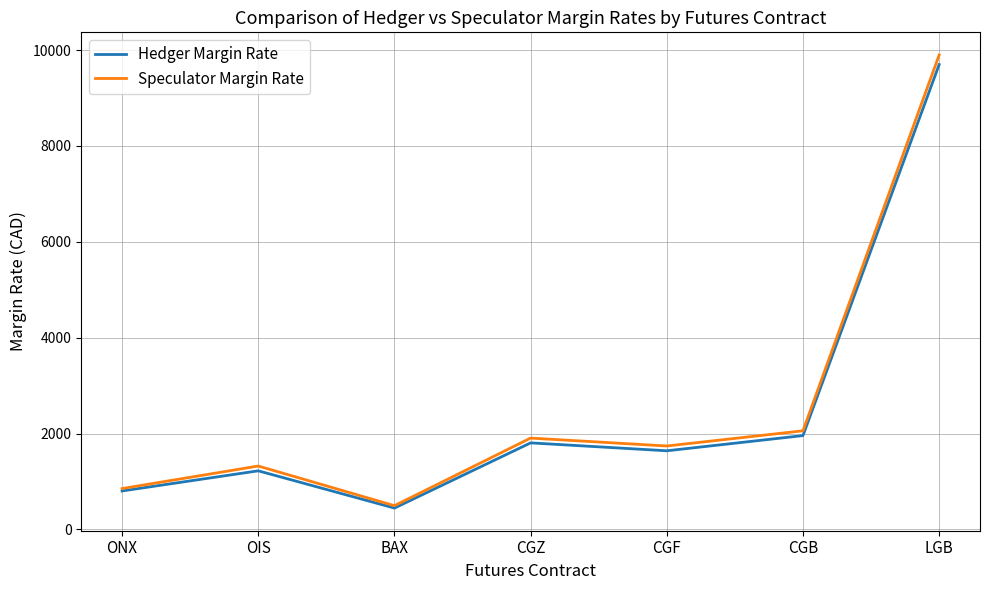

Reading right to left, what are all the values shown in this chart?

Hedger Margin Rate: 9698	1958	1641	1806	446	1223	803
Speculator Margin Rate: 9898	2058	1741	1906	496	1323	853